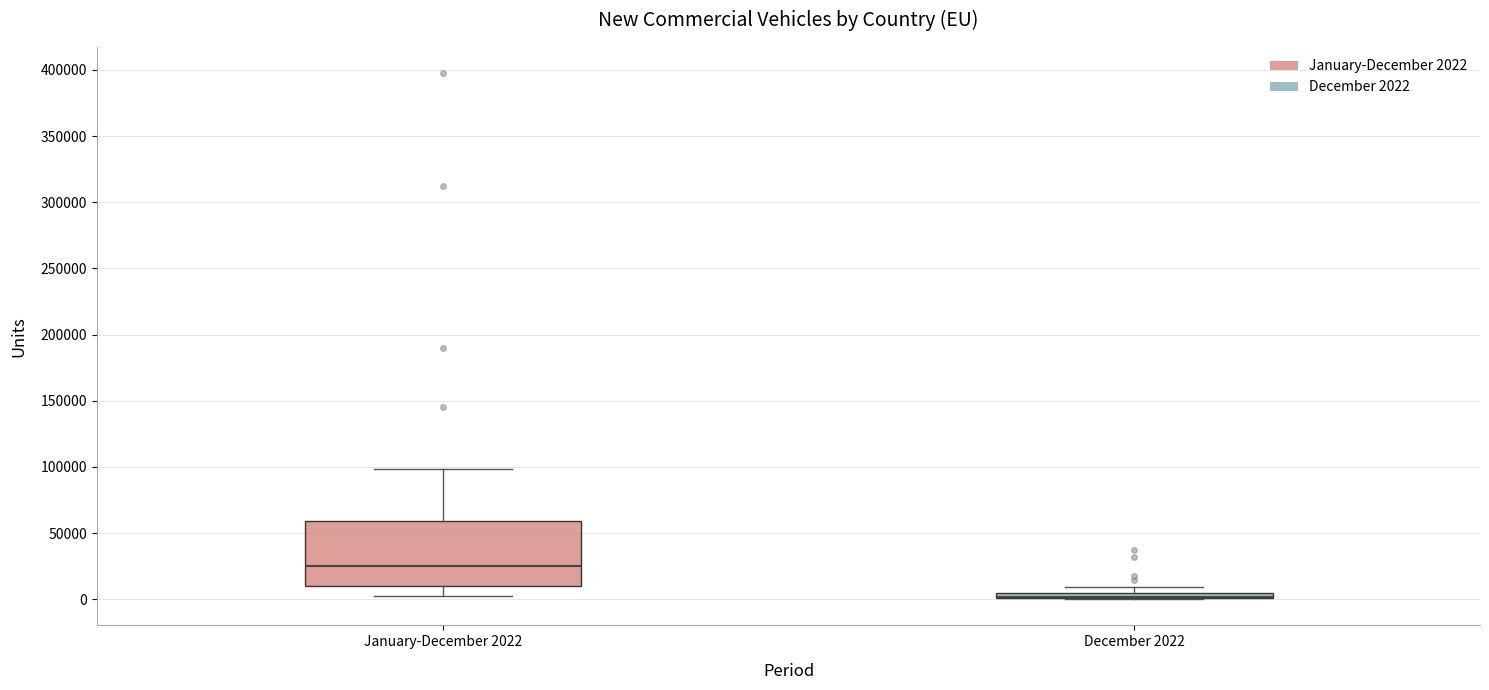

Where does the lower whisker of the box for January-December 2022 end on the y-axis? The values are not printed on the chart, so give them approximately, as read against the axis.

0